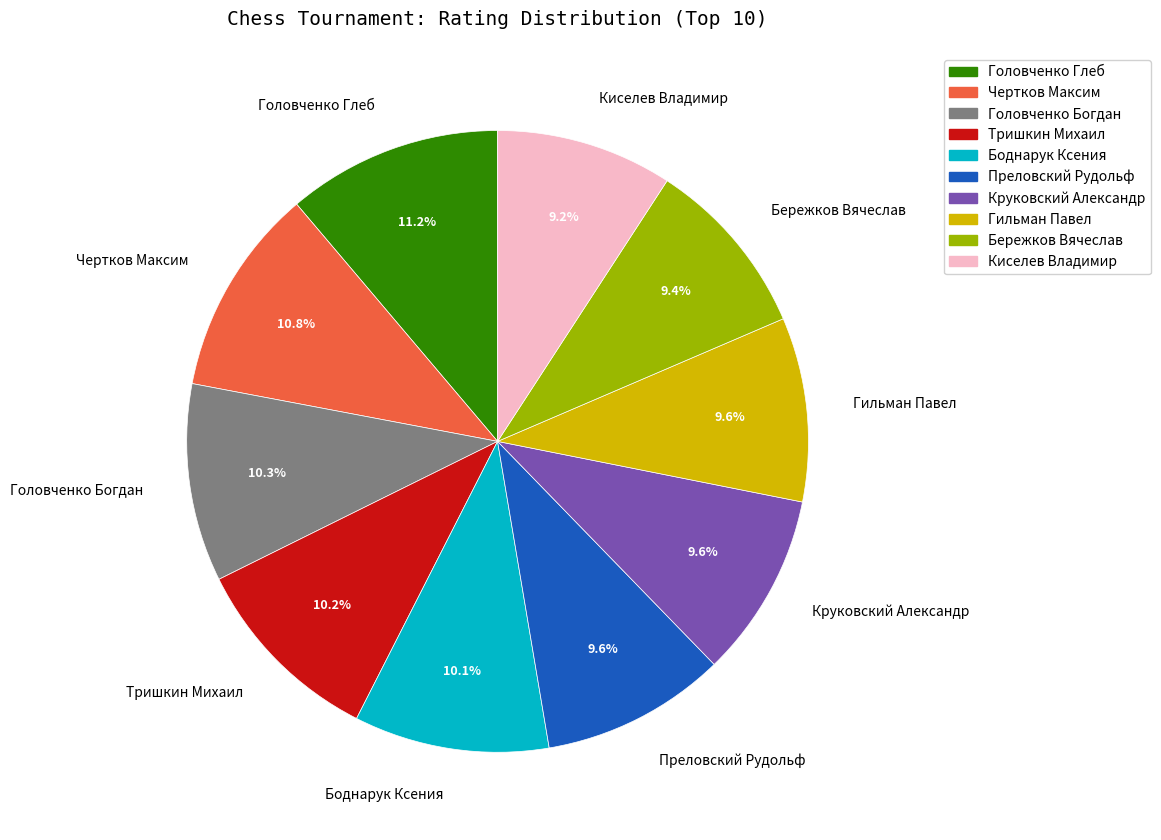

Which has a higher value, Круковский Александр or Головченко Глеб?

Головченко Глеб